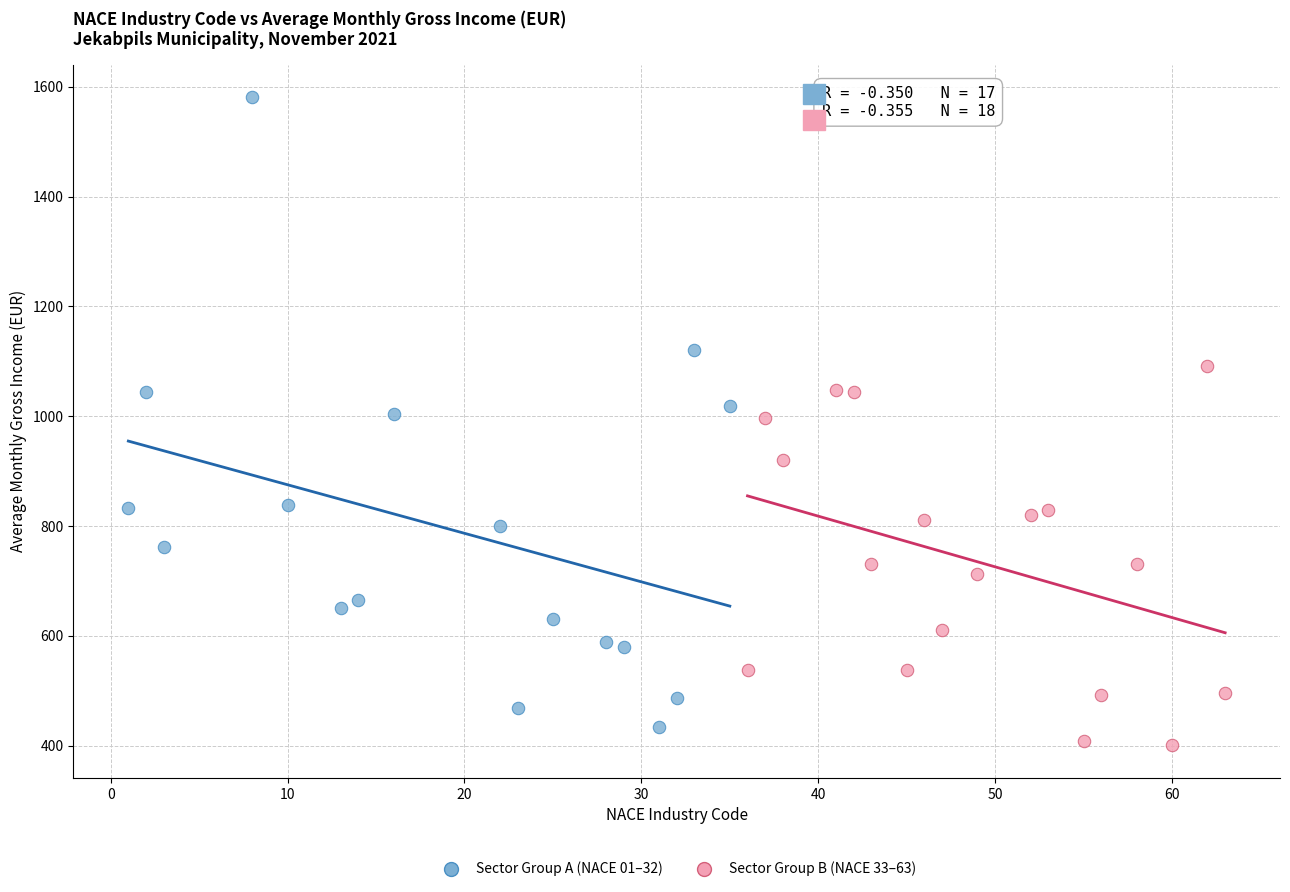

Which series contains the highest Y value?

Sector Group A (NACE 01–32)